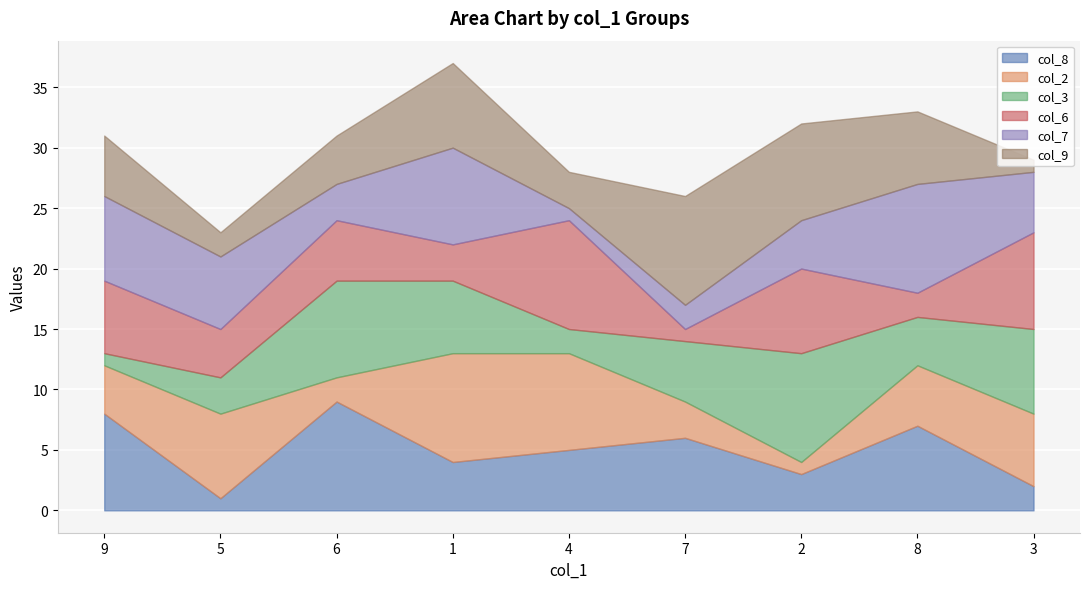

Which series changed the most between 9 and 5?

col_8